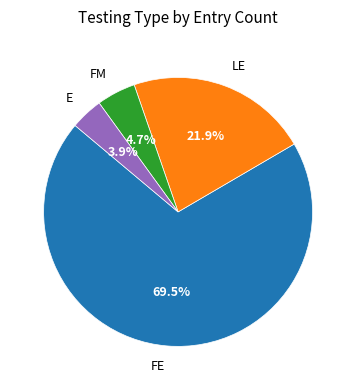

Is there a majority slice in this chart?

Yes